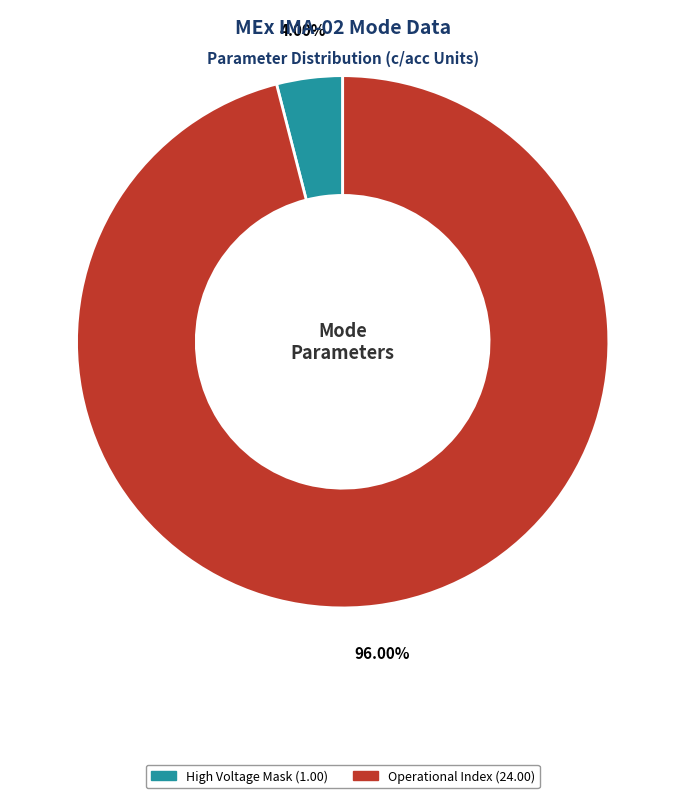

How many segments does this pie chart have?

2